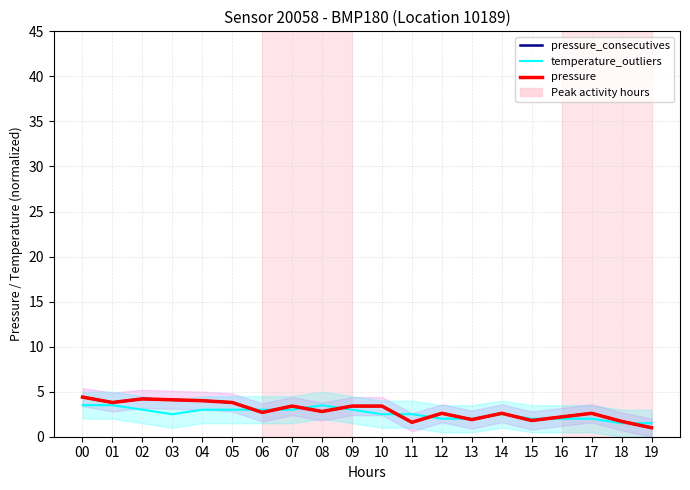

What is the value of the pressure_consecutives point at the 6th from the left?

3.8